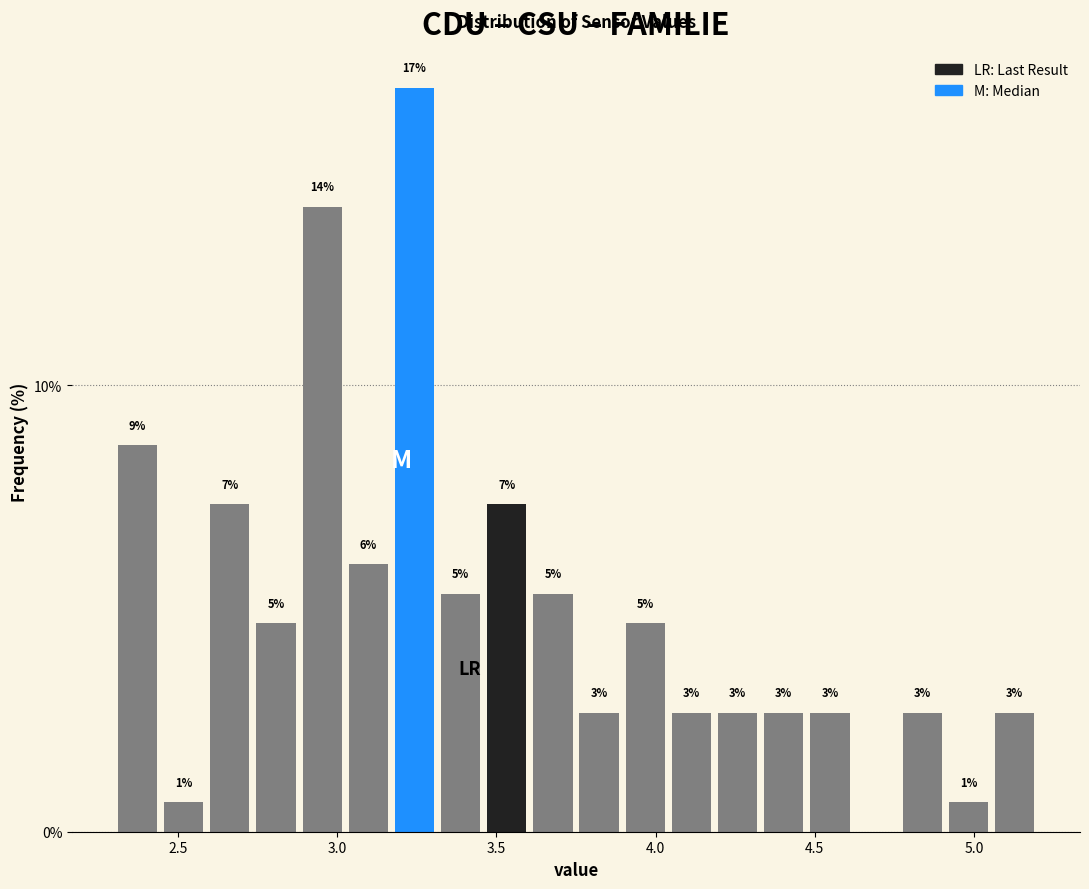

Read against the x-axis, roughly where is the centre of the tallest bar?

3.25